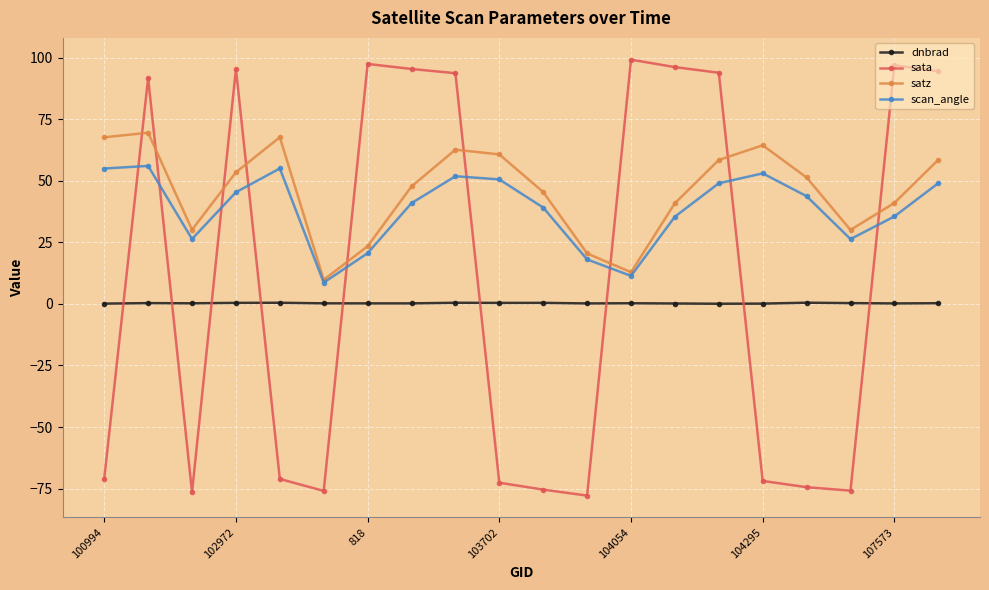

True or false: scan_angle and dnbrad cross at least once.

False